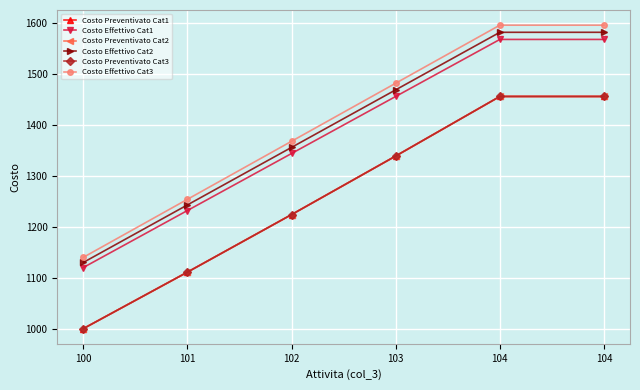

Reading right to left, list all the values displayed in this chart.

Costo Preventivato Cat1: 1456	1456	1339	1224	1111	1000
Costo Effettivo Cat1: 1568	1568	1456	1344	1232	1120
Costo Preventivato Cat2: 1456	1456	1339	1224	1111	1000
Costo Effettivo Cat2: 1582	1582	1469	1356	1243	1130
Costo Preventivato Cat3: 1456	1456	1339	1224	1111	1000
Costo Effettivo Cat3: 1596	1596	1482	1368	1254	1140